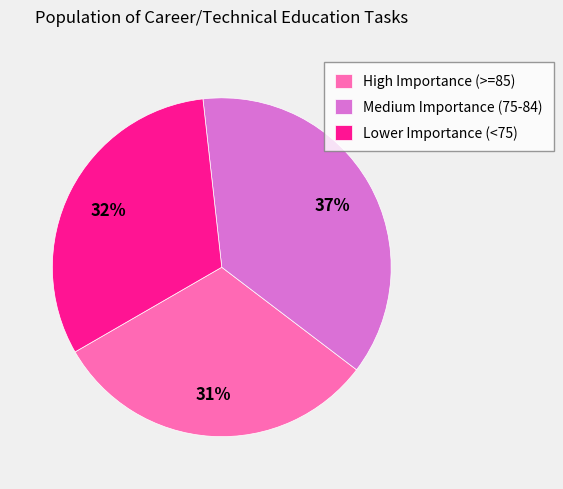

Which slice is the largest?

Medium Importance (75-84)